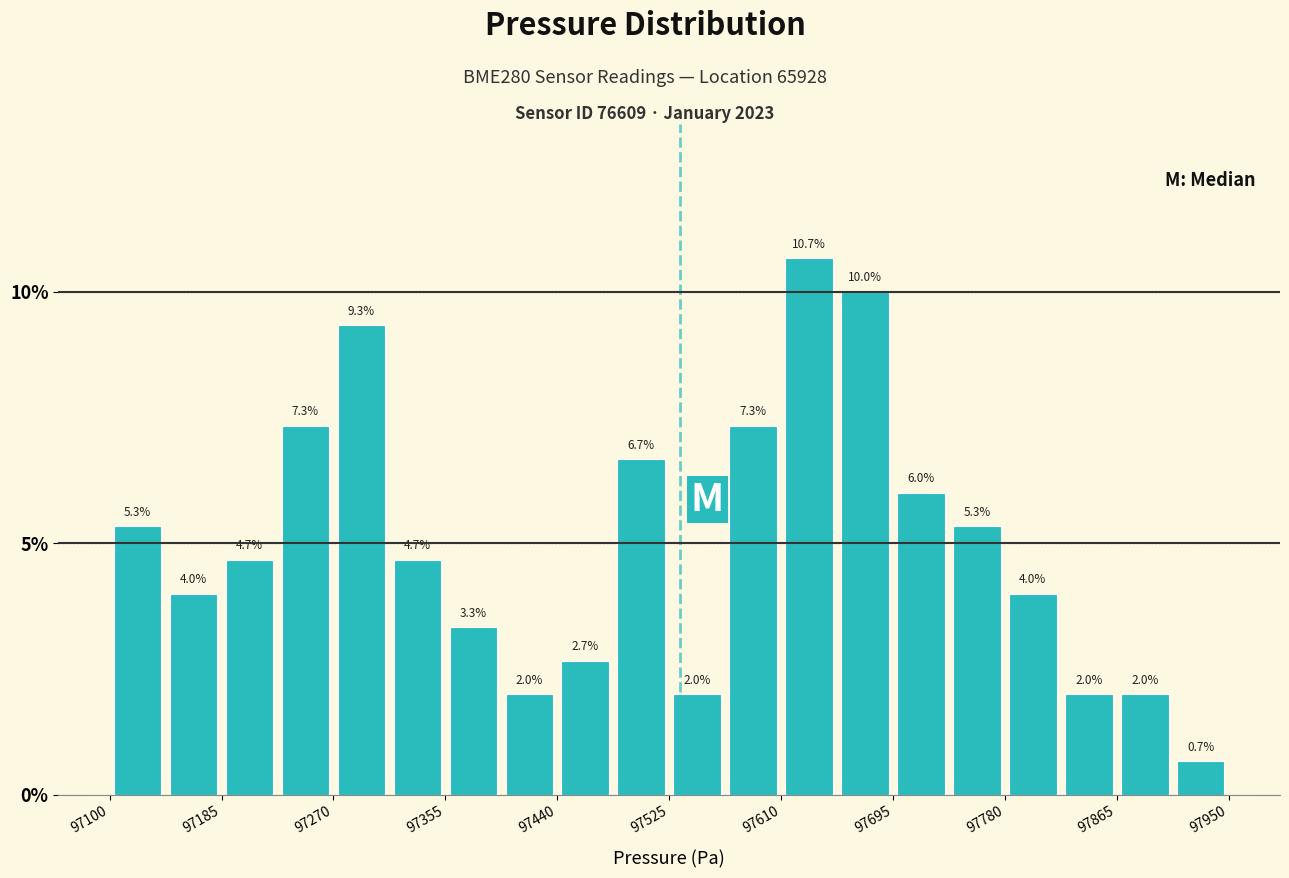

Over which range of the x-axis is the bar tallest?

97610 to 97650